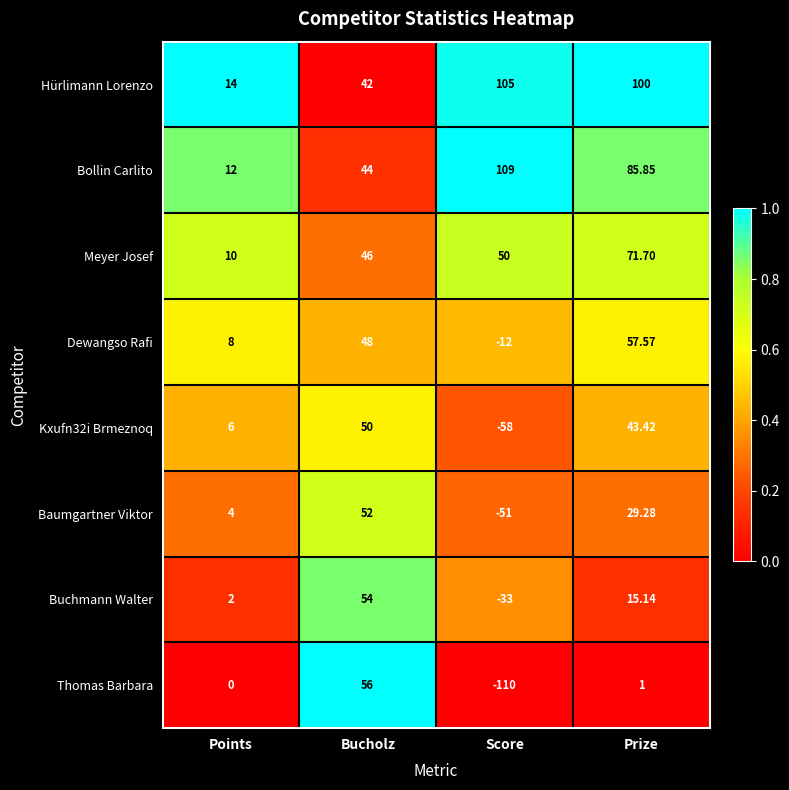

Rank the categories by Hürlimann Lorenzo value from lowest to highest.

Points, Bucholz, Prize, Score